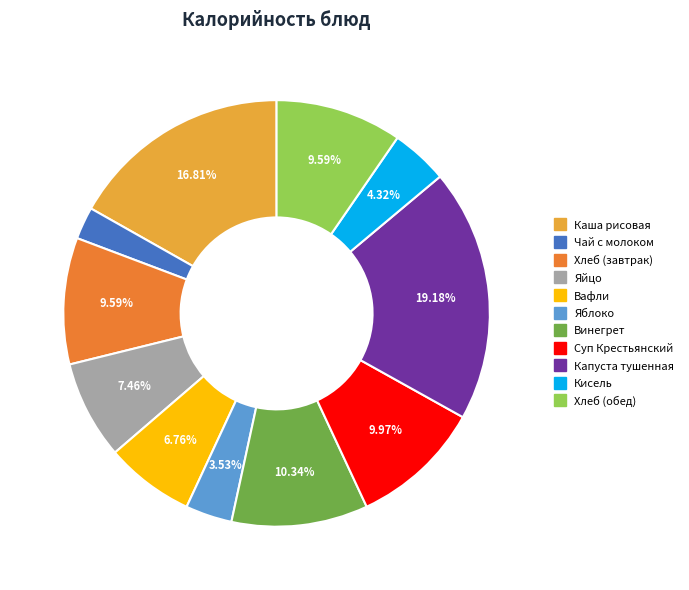

Do Винегрет and Каша рисовая together represent more than half of the pie?

No